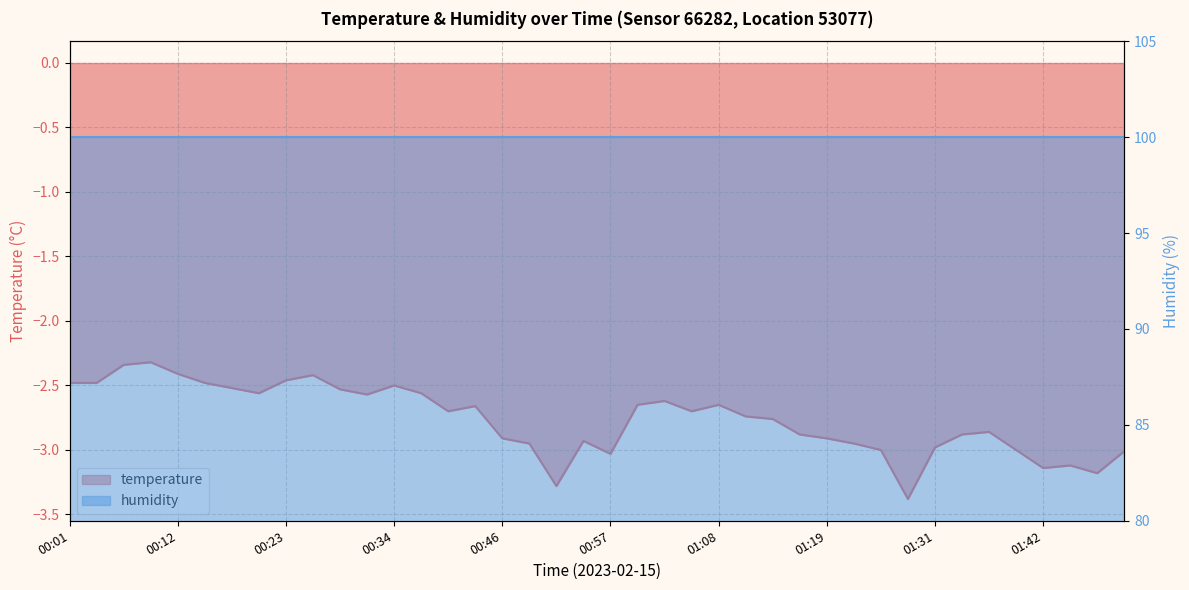

What position from the left is 00:37?

14